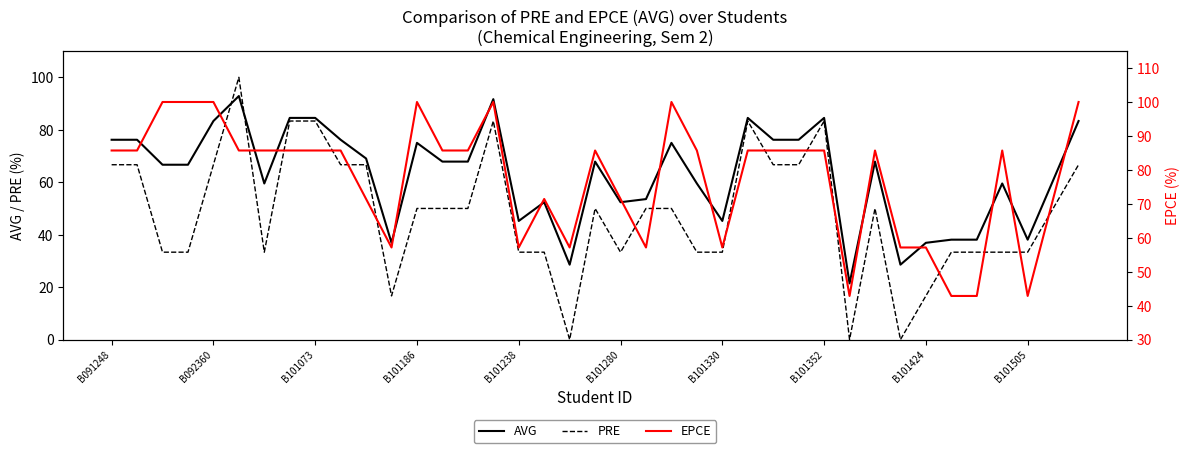

After their last crossing, which series has the higher values: AVG or PRE?

AVG